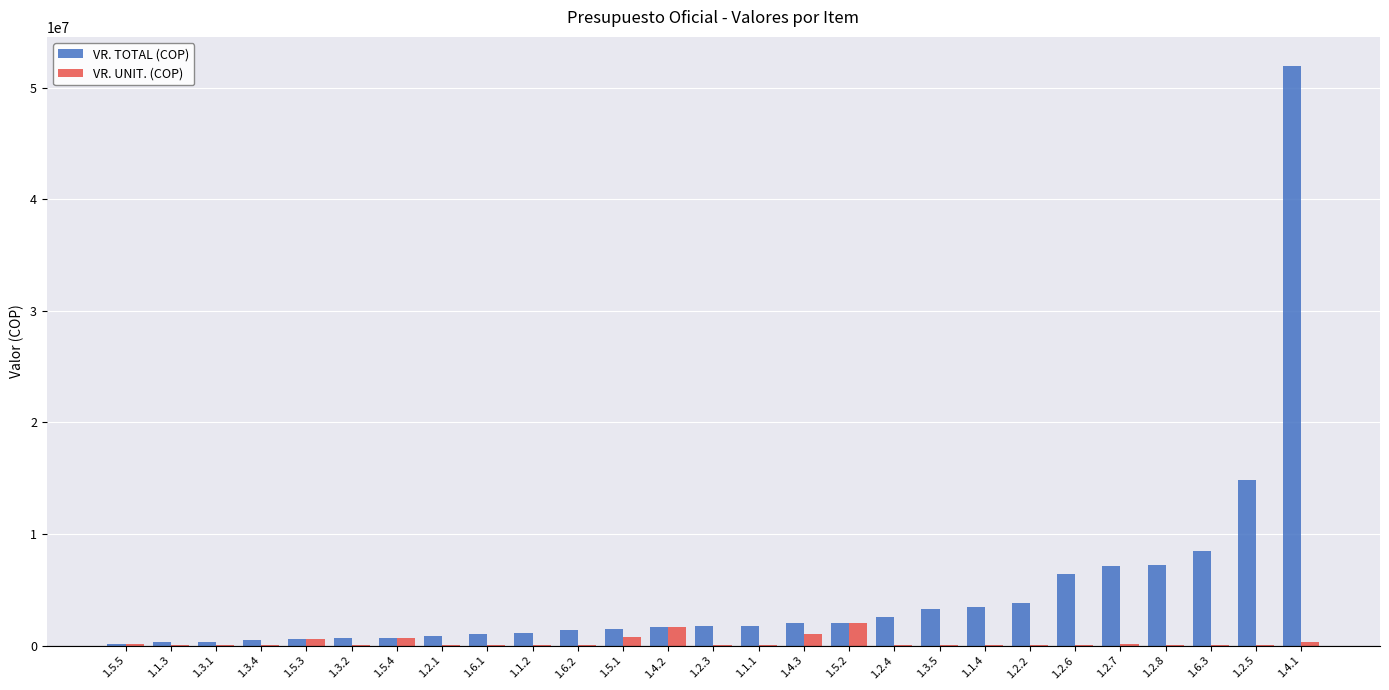

At which category does the chart reach its peak across all series?

1.4.1